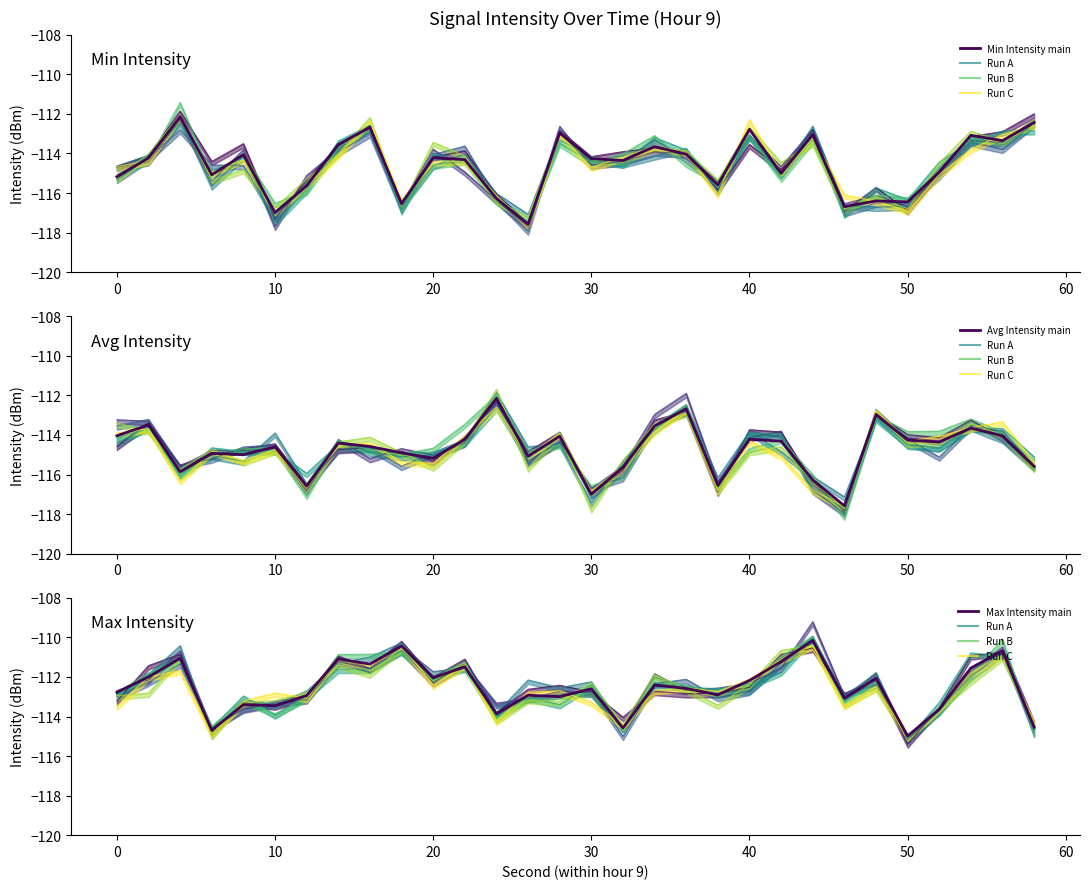

Which series ends up on top after the final intersection of Avg Intensity (main) and Min Intensity (main)?

Min Intensity (main)